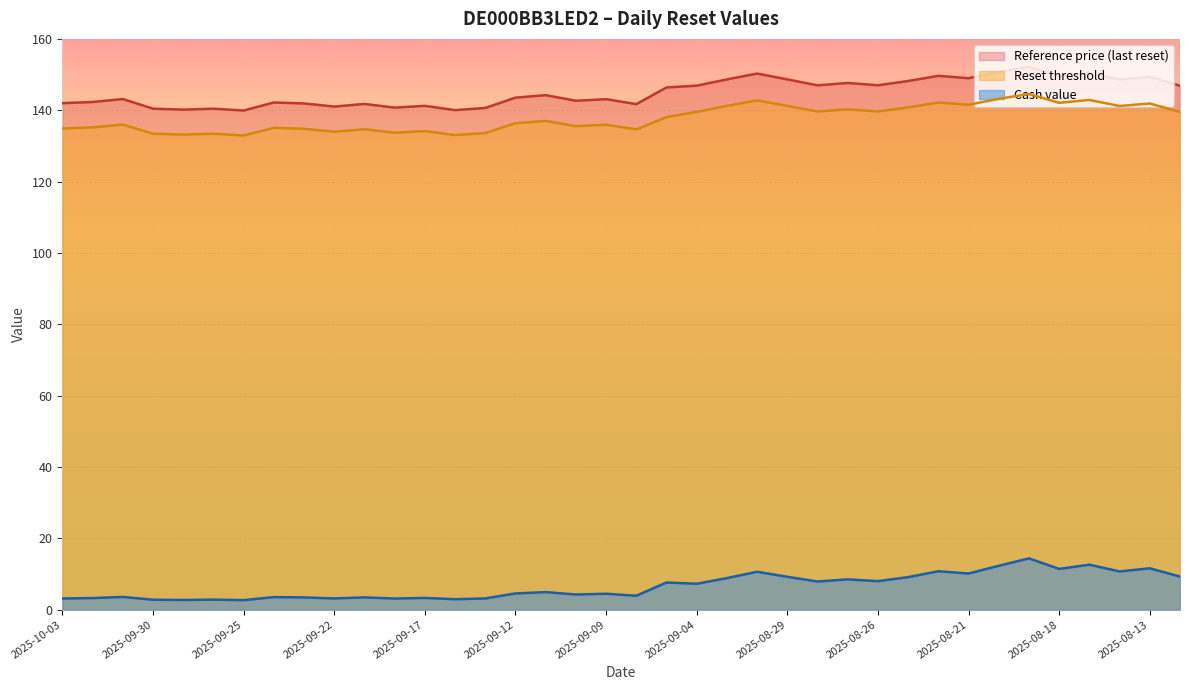

Is the value of Reset threshold at 2025-09-26 greater than the value of Reference price at 2025-08-13?

No